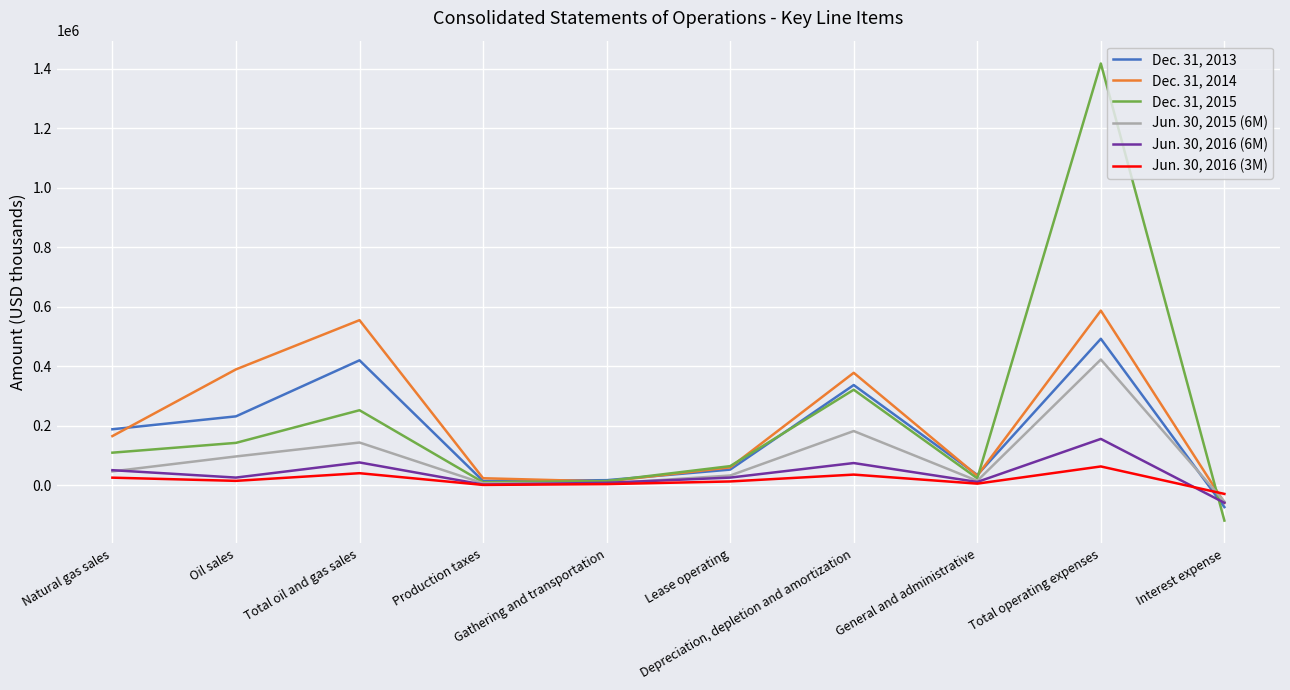

How many interior local valleys does the Dec. 31, 2013 series have?

2